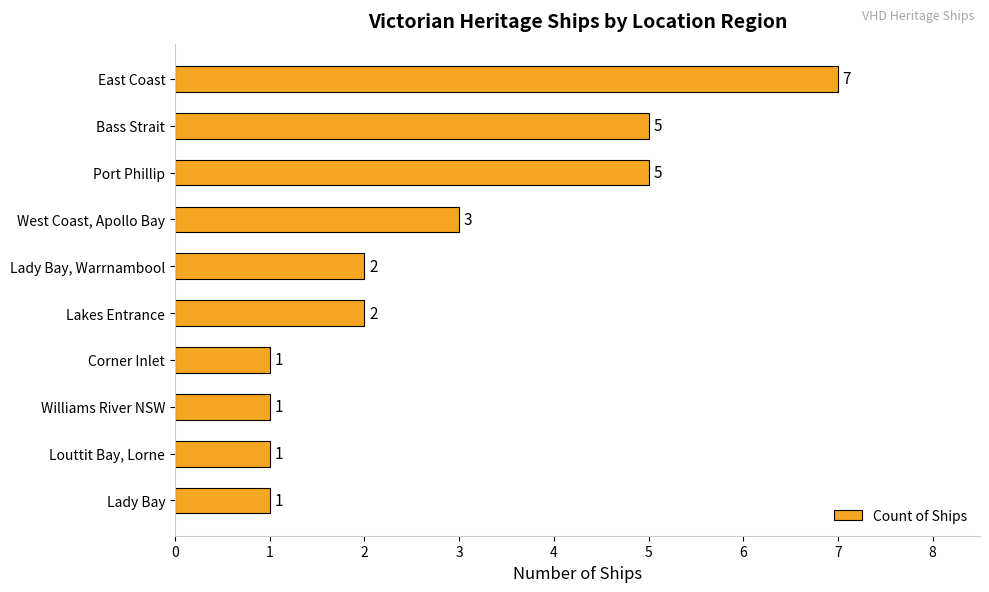

The chart shows a value of 5 at Port Phillip. True or false?

True